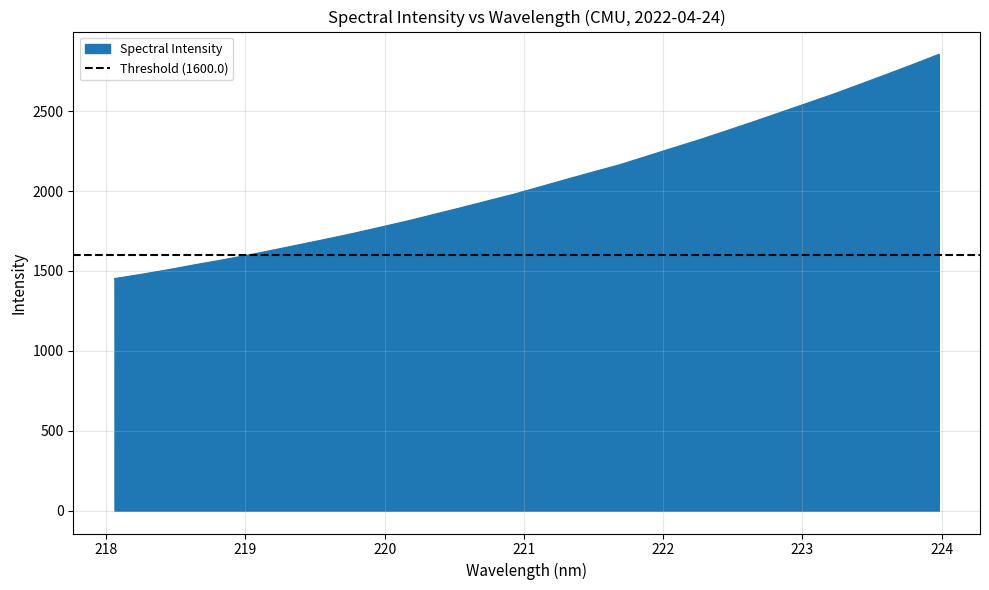

How many lines are shown in the chart?

1